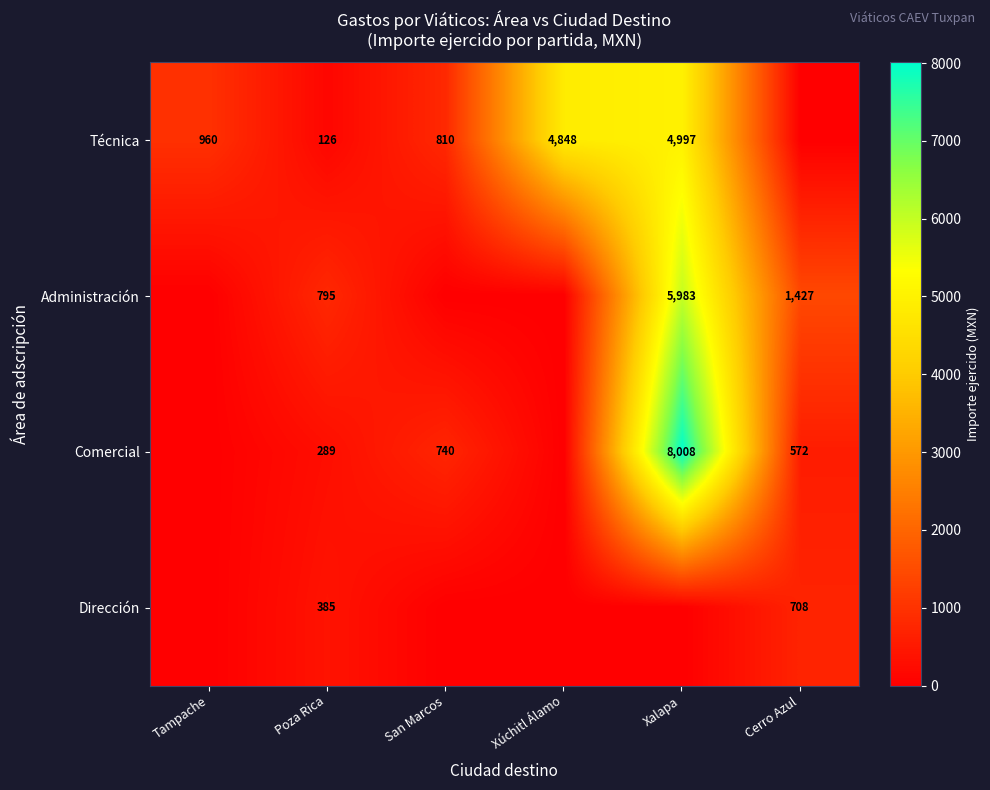

At which category is the sum across all series the highest?

Xalapa